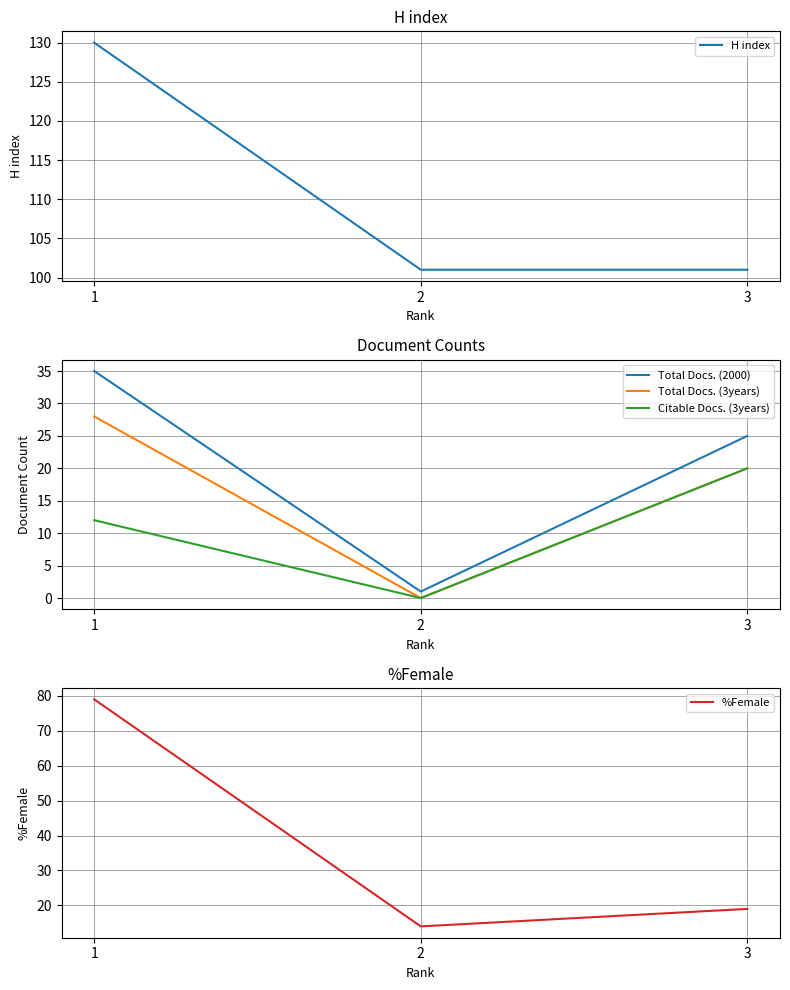

At which category is the sum across all series the highest?

1